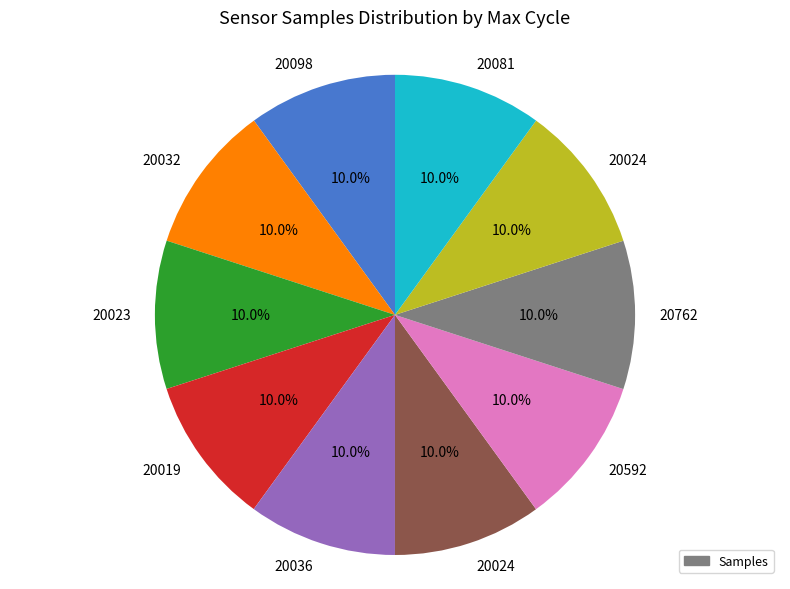

Is there a majority slice in this chart?

No